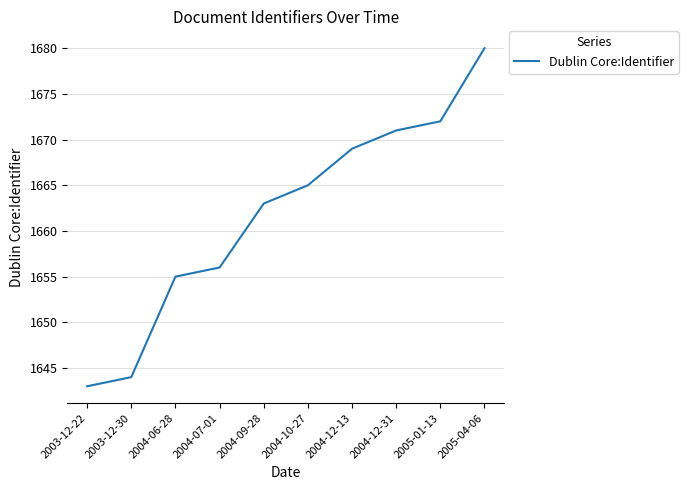

Does the chart display data point markers on the line(s)?

No